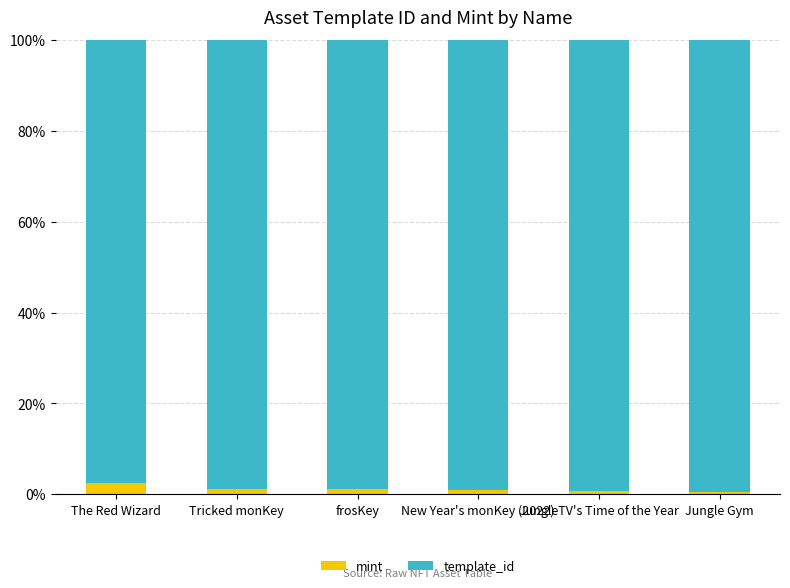

What is the maximum value for mint?

2.4